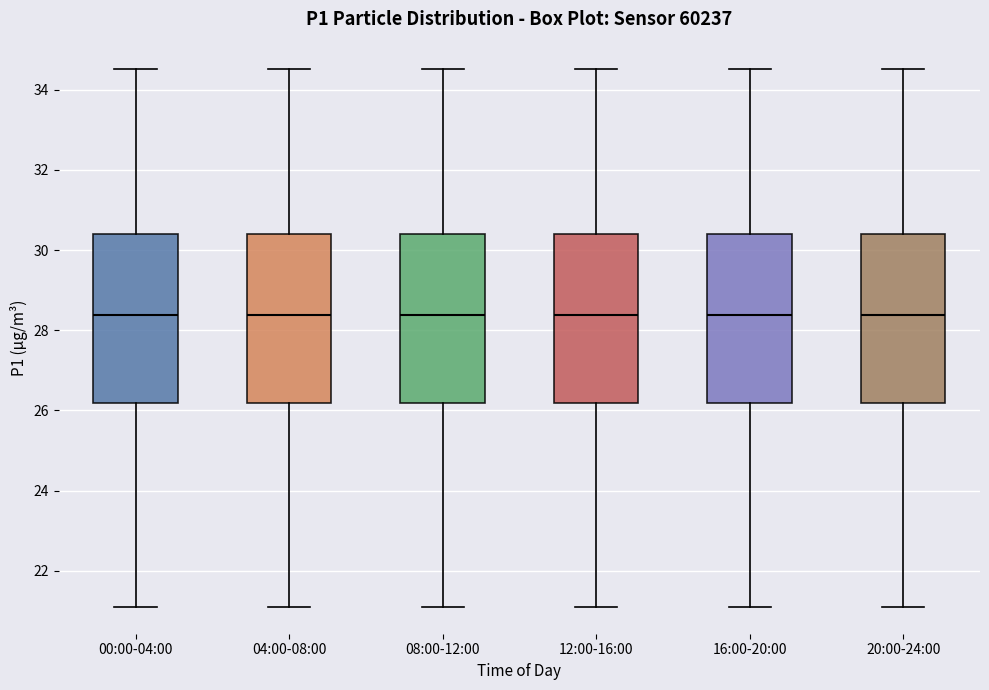

Where does the median line of the box for 12:00-16:00 sit on the y-axis? The values are not printed on the chart, so give them approximately, as read against the axis.

28.4